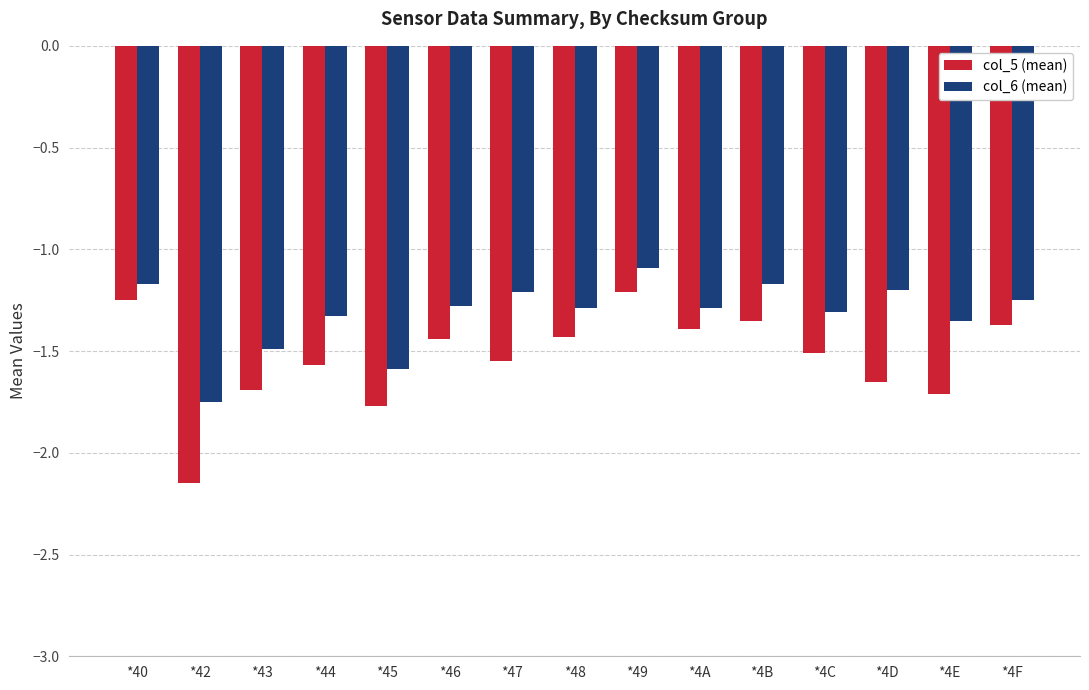

At which label is col_5 (mean) closest to -1?

*49